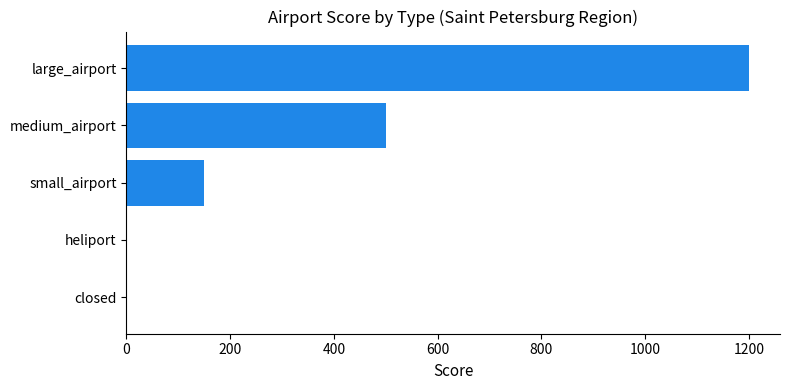

What is the change in value from large_airport to closed?

-1200